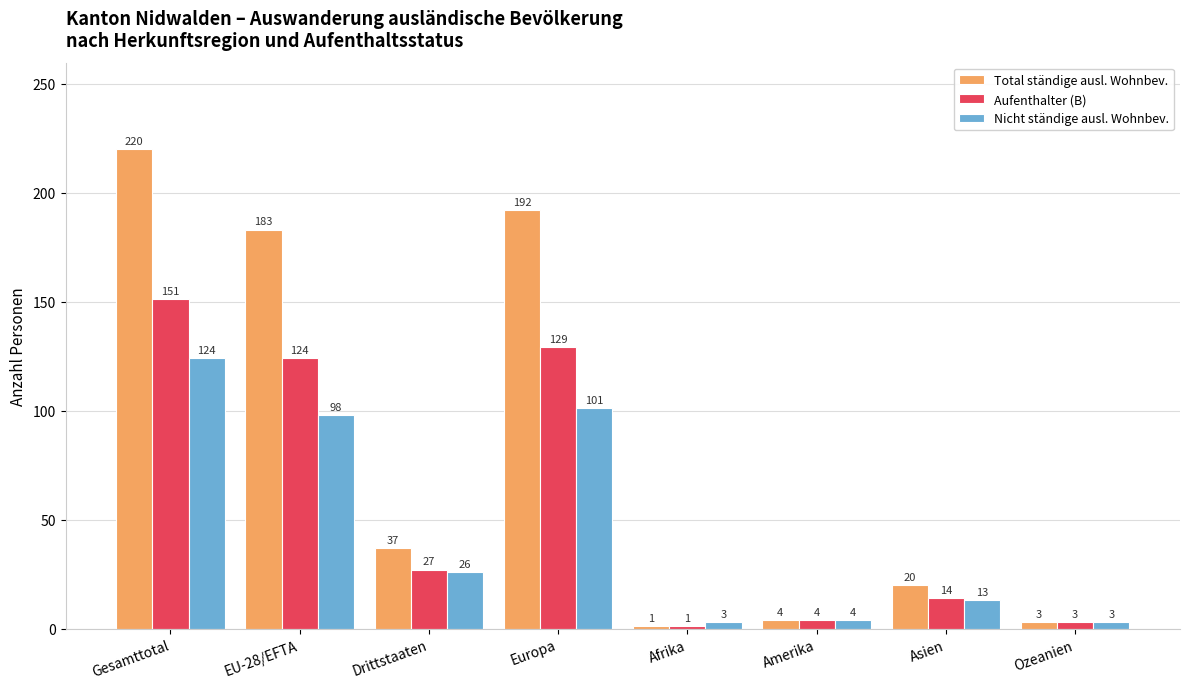

What are all the series names shown in the legend?

Total ständige ausl. Wohnbev., Aufenthalter (B), Nicht ständige ausl. Wohnbev.